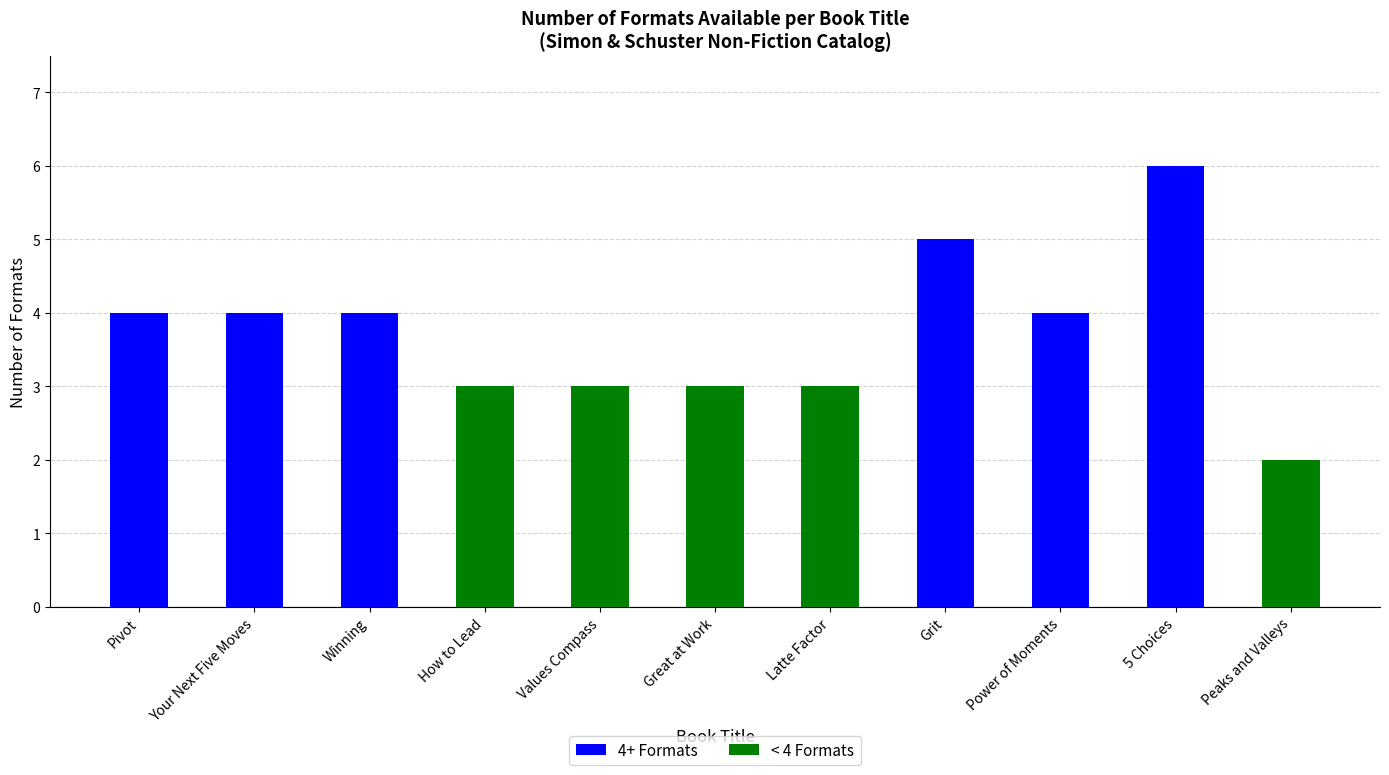

What is the value of the 9th bar from the left?

4